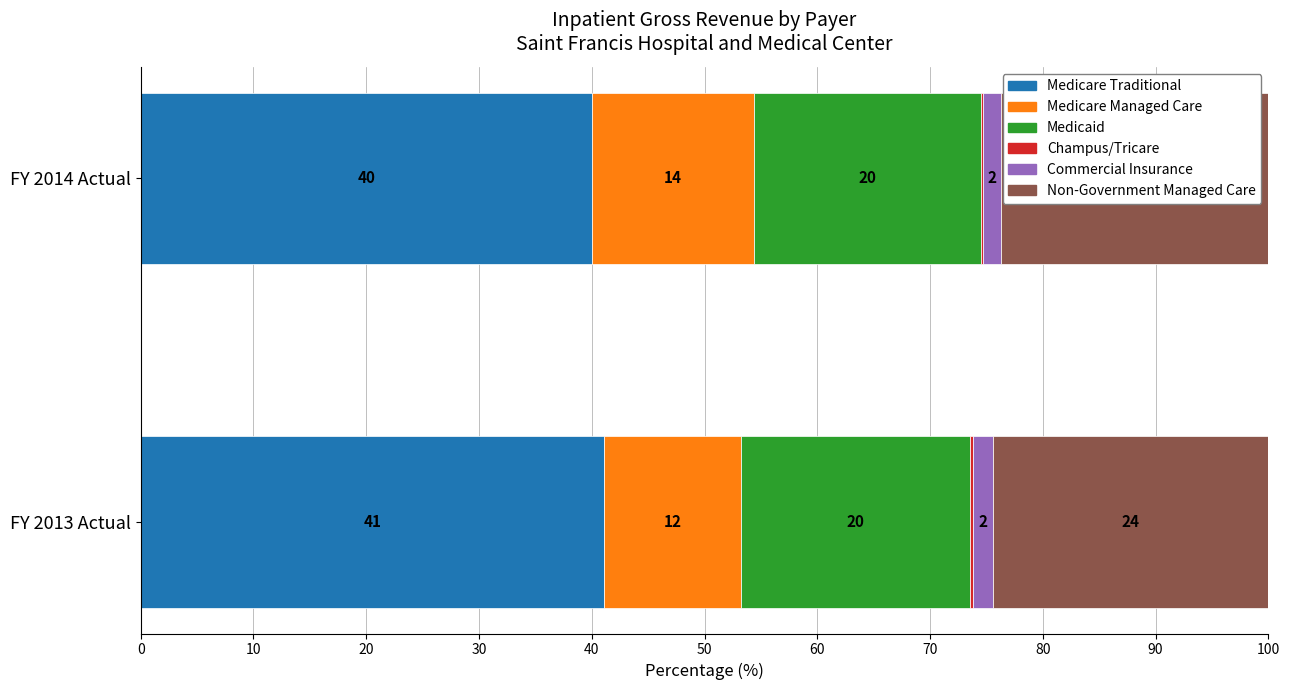

How many bars are there in each group?

6